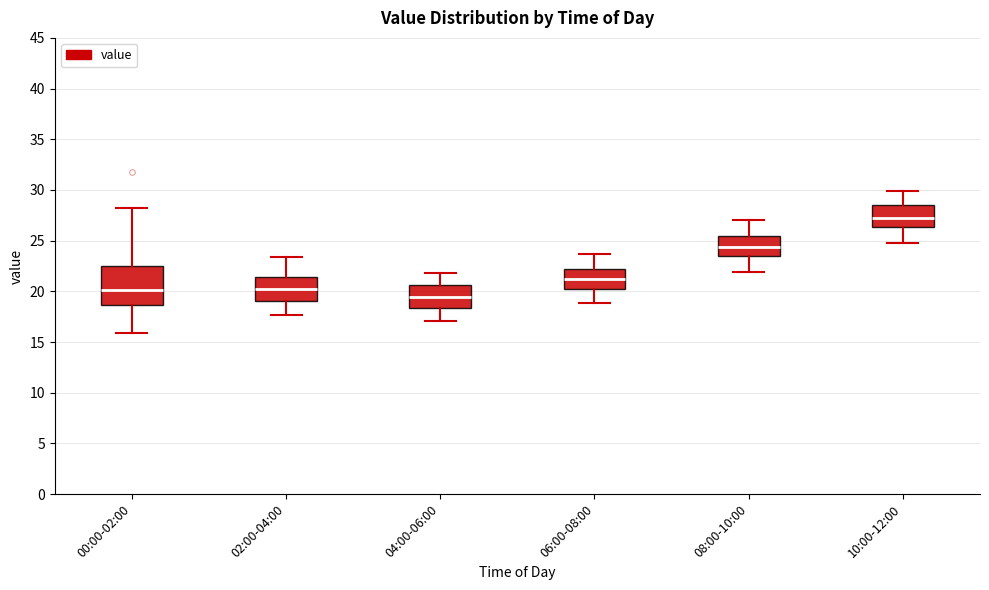

Where does the median line of the box for 02:00-04:00 sit on the y-axis? The values are not printed on the chart, so give them approximately, as read against the axis.

20.0